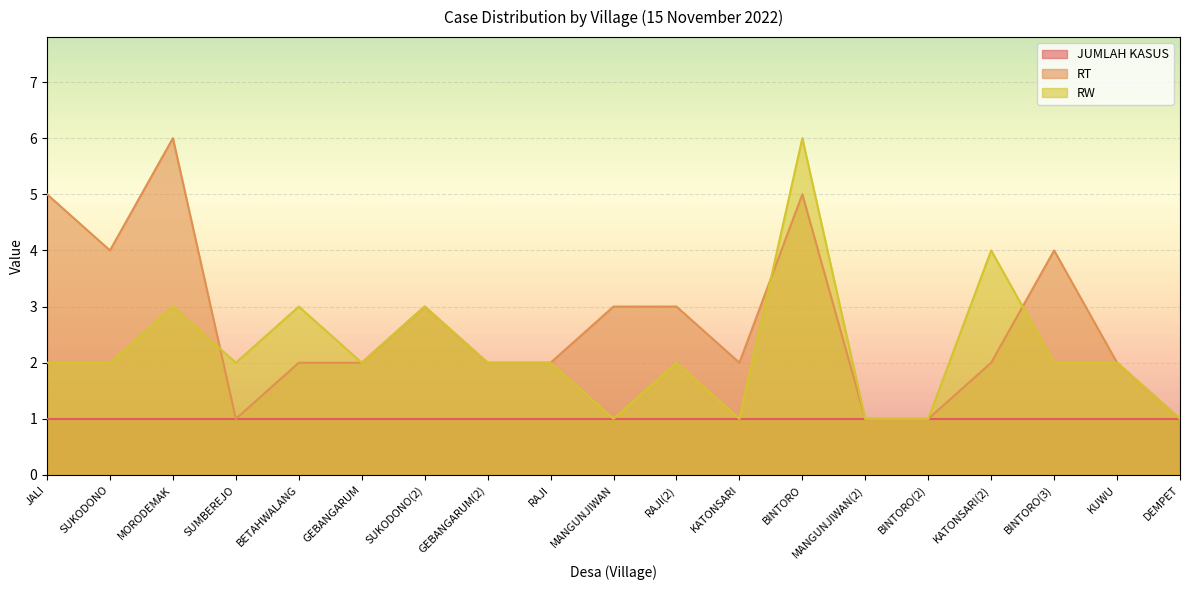

What position from the right is RAJI?

11